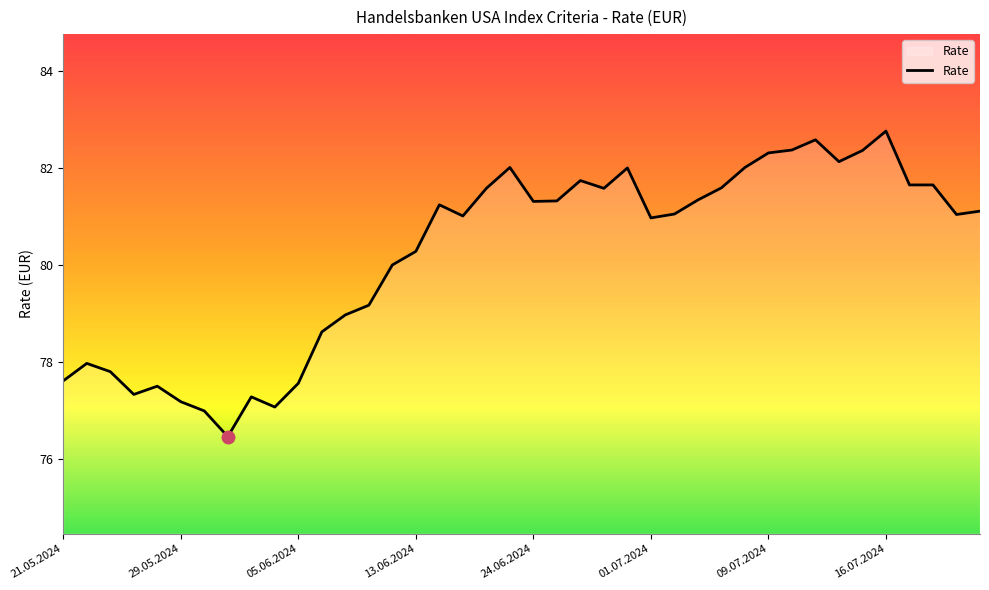

What is the minimum value shown in the chart?

76.5